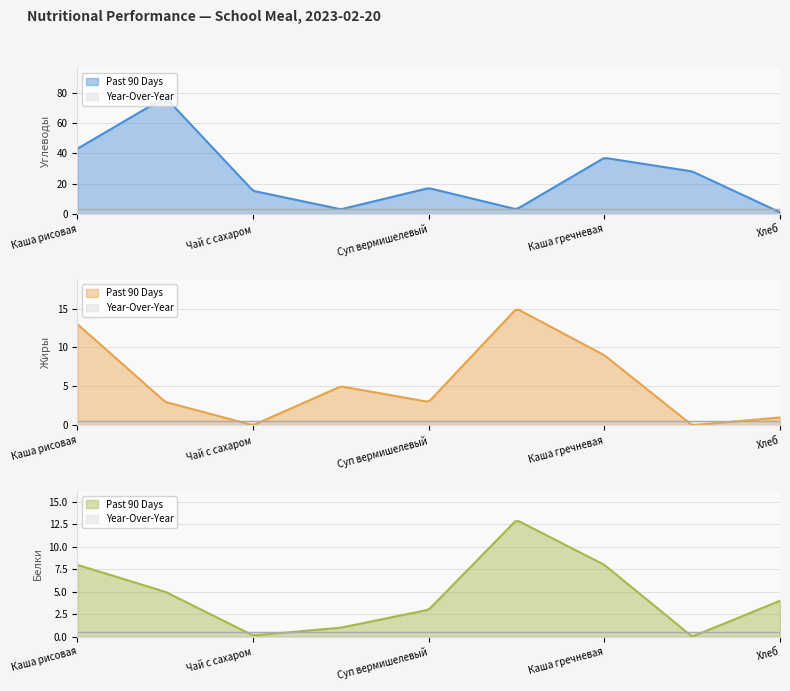

What position from the left is Компот?

8